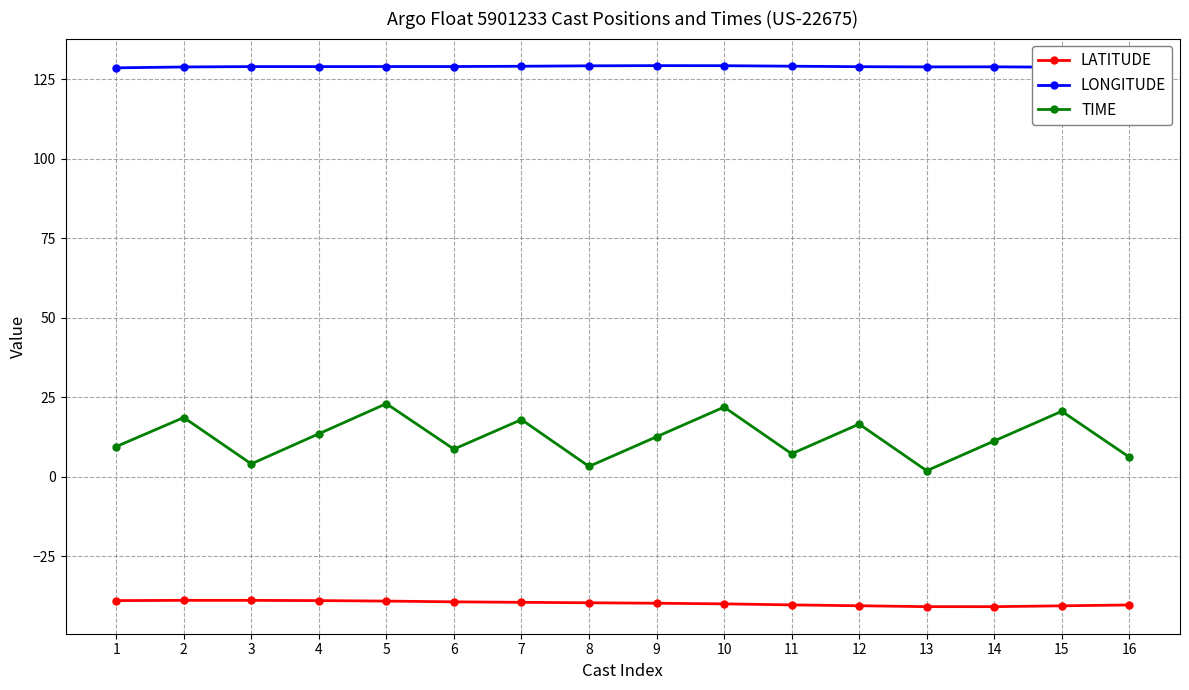

How many categories are shown in the chart?

16